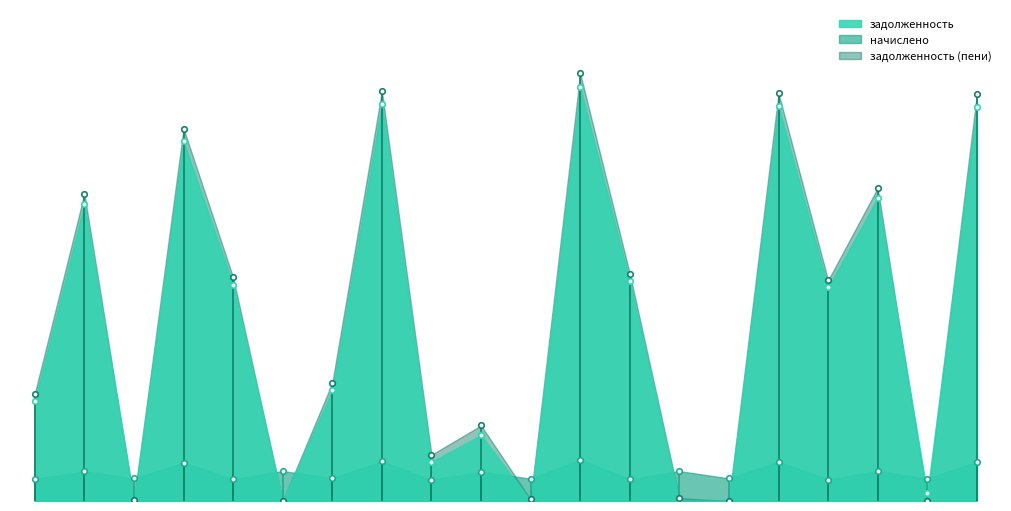

What is the highest value of the задолженность series?

31181.2